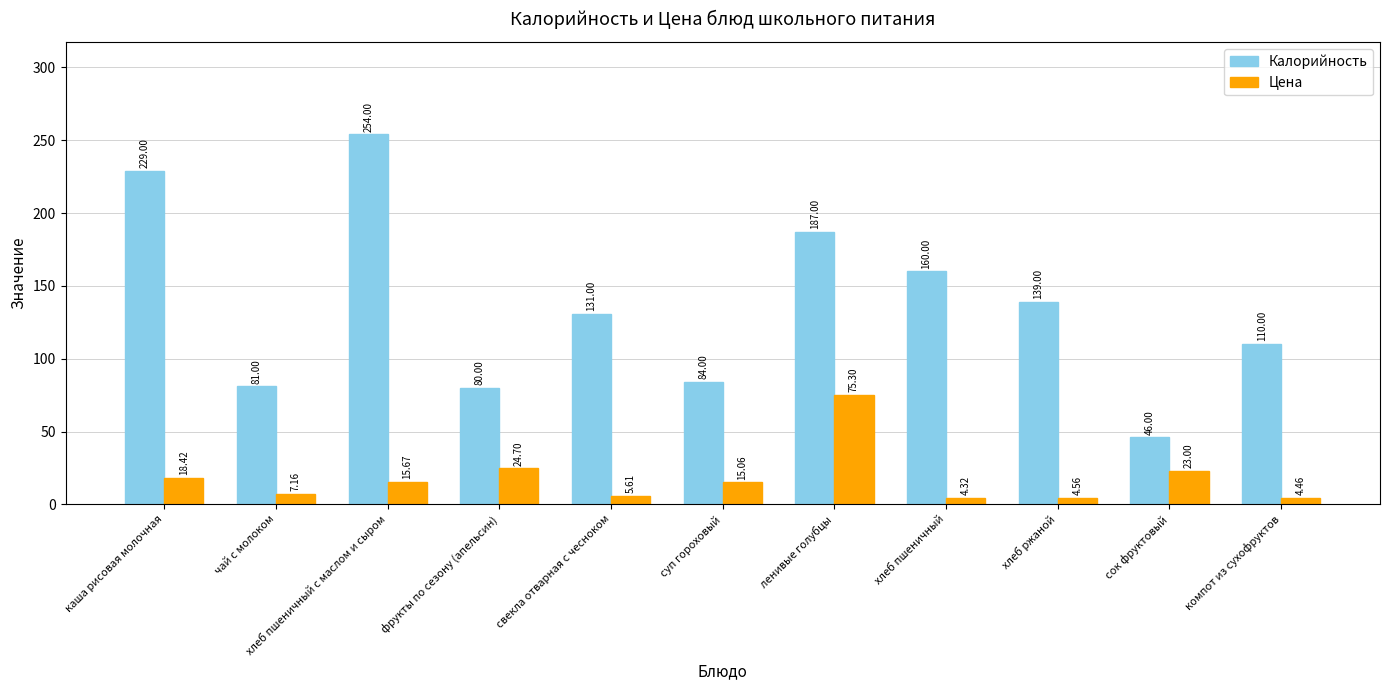

Are the bars horizontal?

No